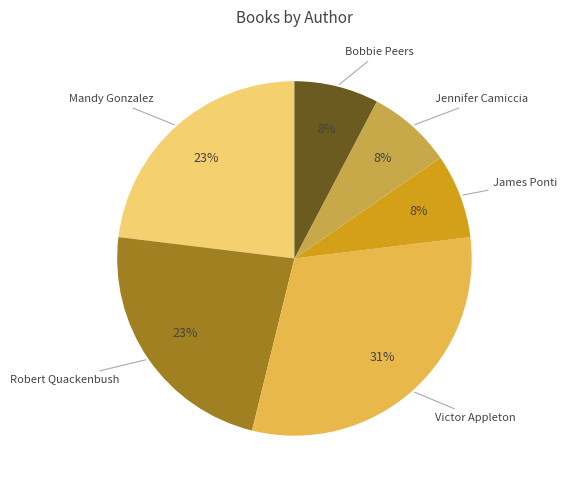

Count the number of slices in the pie.

6